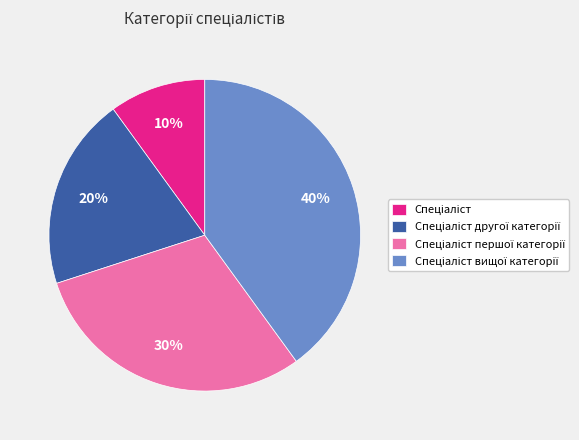

To the nearest percent, what is the average slice percentage?

25%